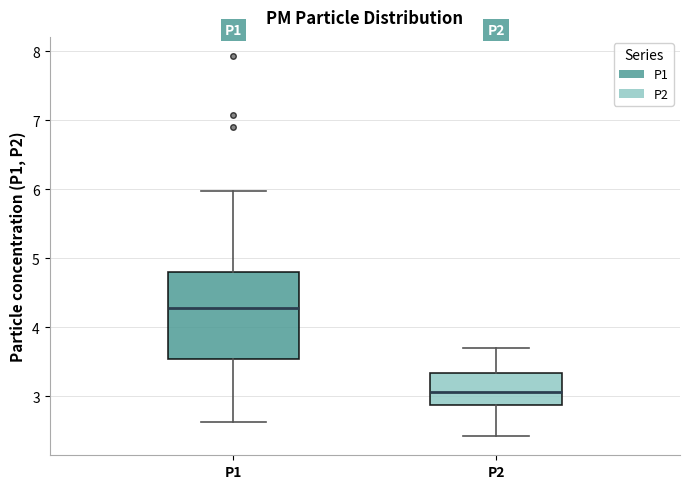

Which box has the highest median line?

P1